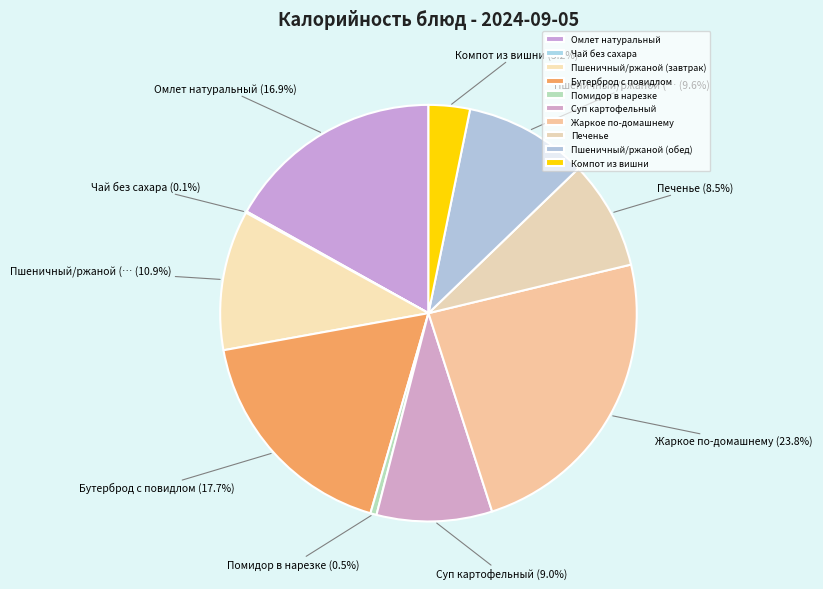

Which category has the smallest portion of the pie?

Чай без сахара